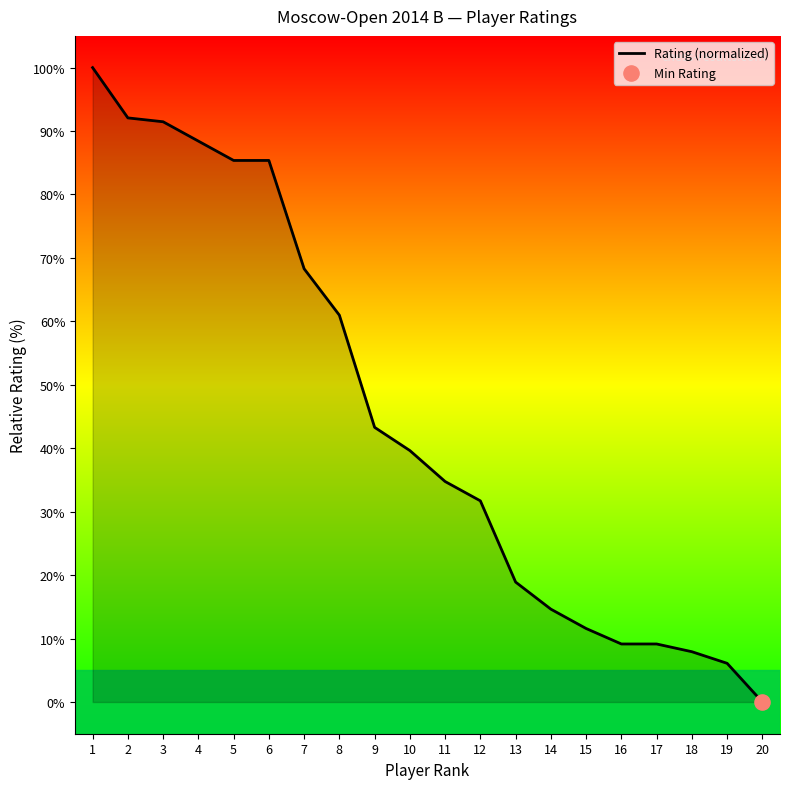

What is the change in value from 10 to 17?

-30.5